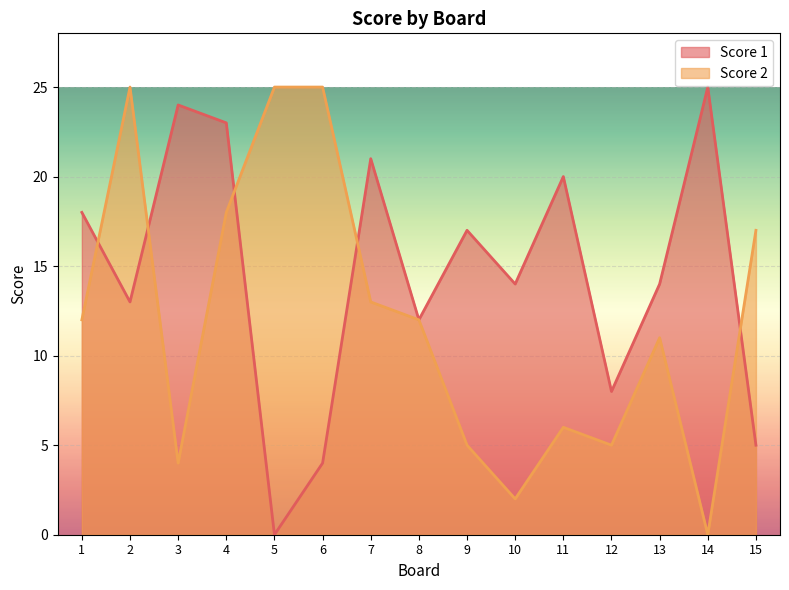

What is the difference between the highest and lowest values at 5?

25